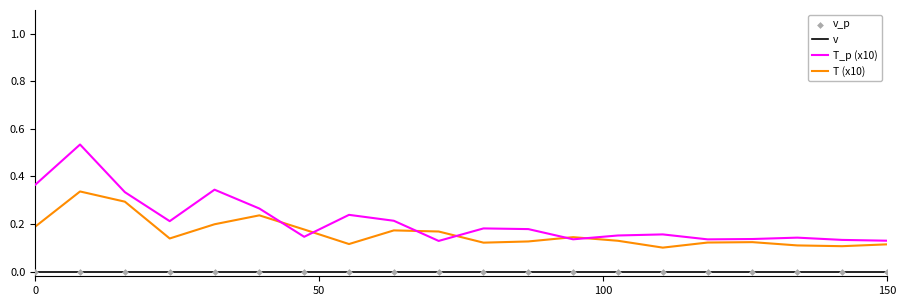

Which series has the largest range (max minus min)?

T_p (x10)